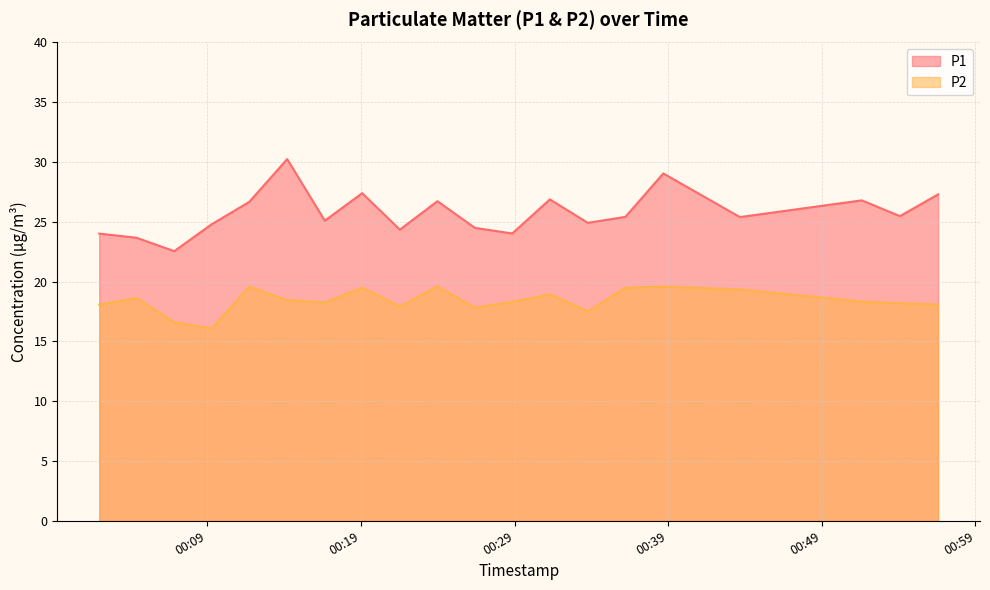

True or false: P1 and P2 intersect in this chart.

False